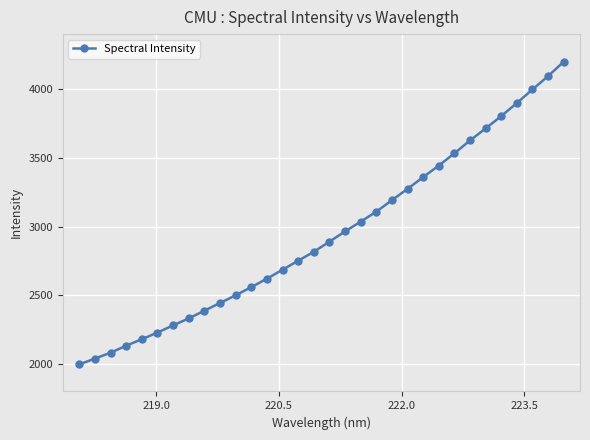

Count the number of data series in this chart.

1